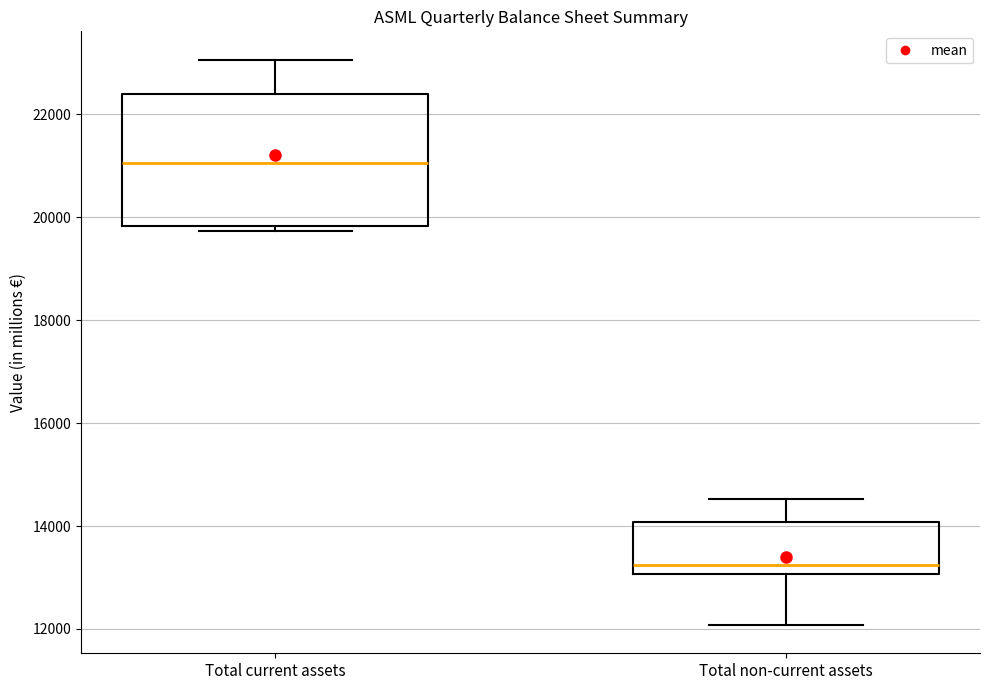

Which box has the lowest median line?

Total non-current assets